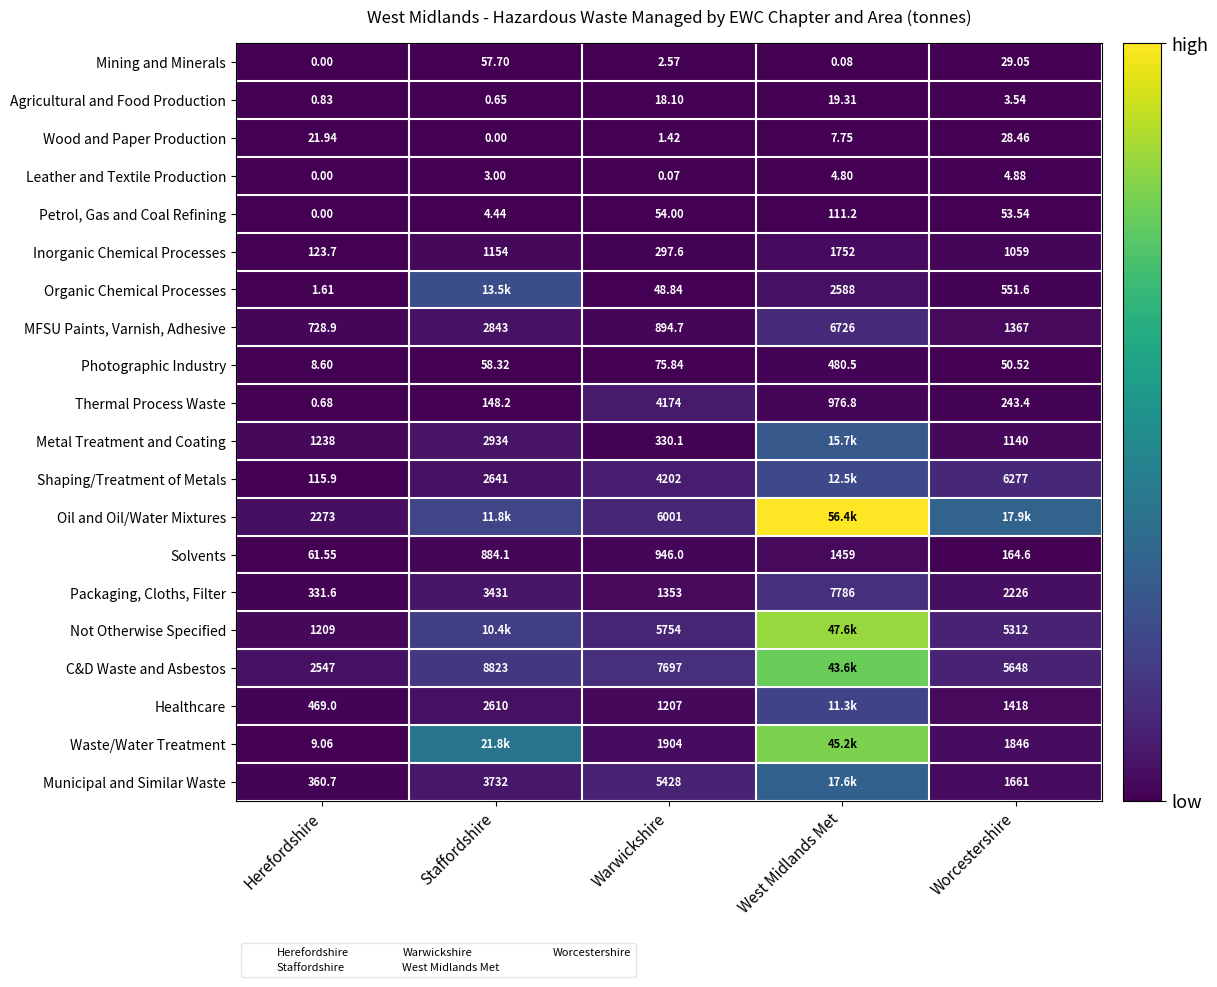

At which label does Solvents first exceed 884?

Staffordshire